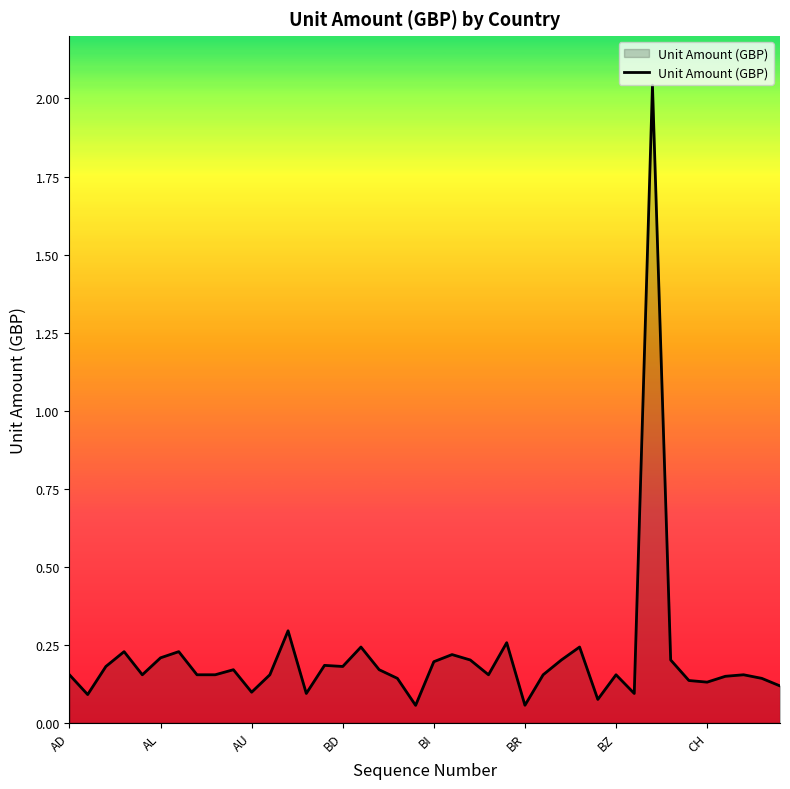

Does the chart display data point markers on the line(s)?

No